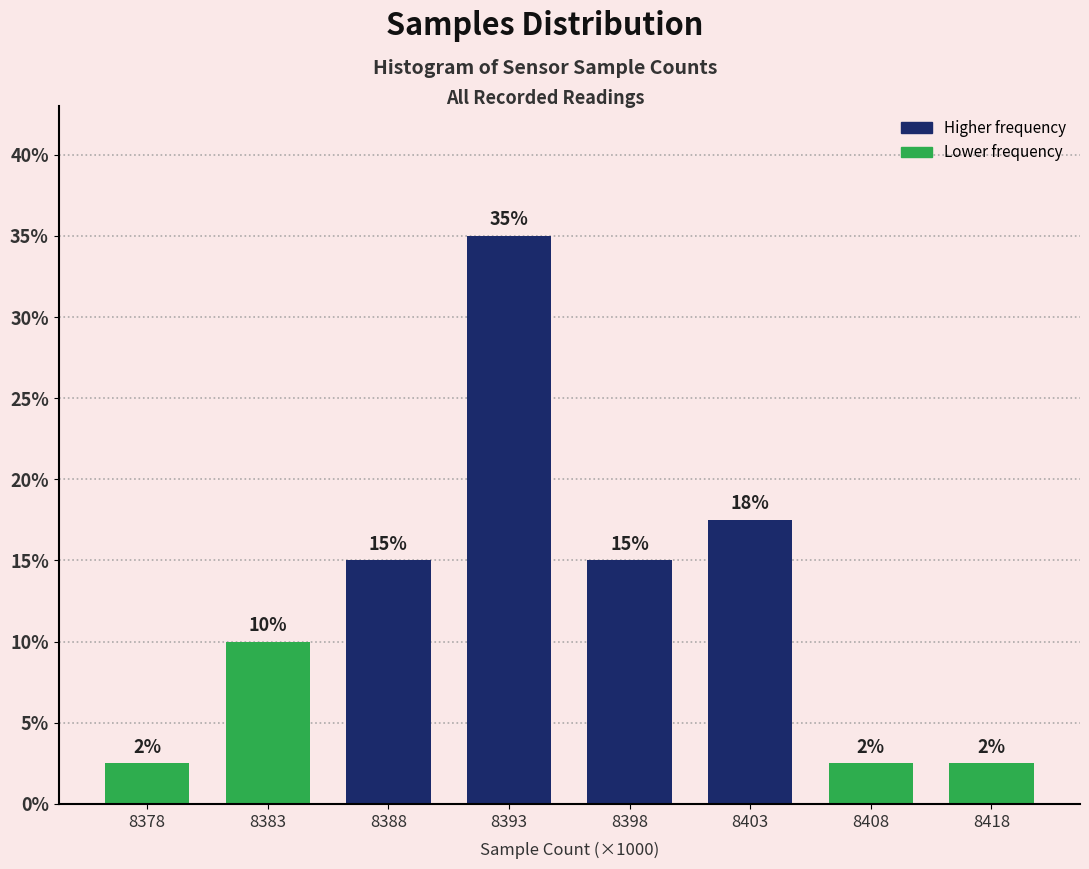

Where is the data nearest to the value 18?

8403